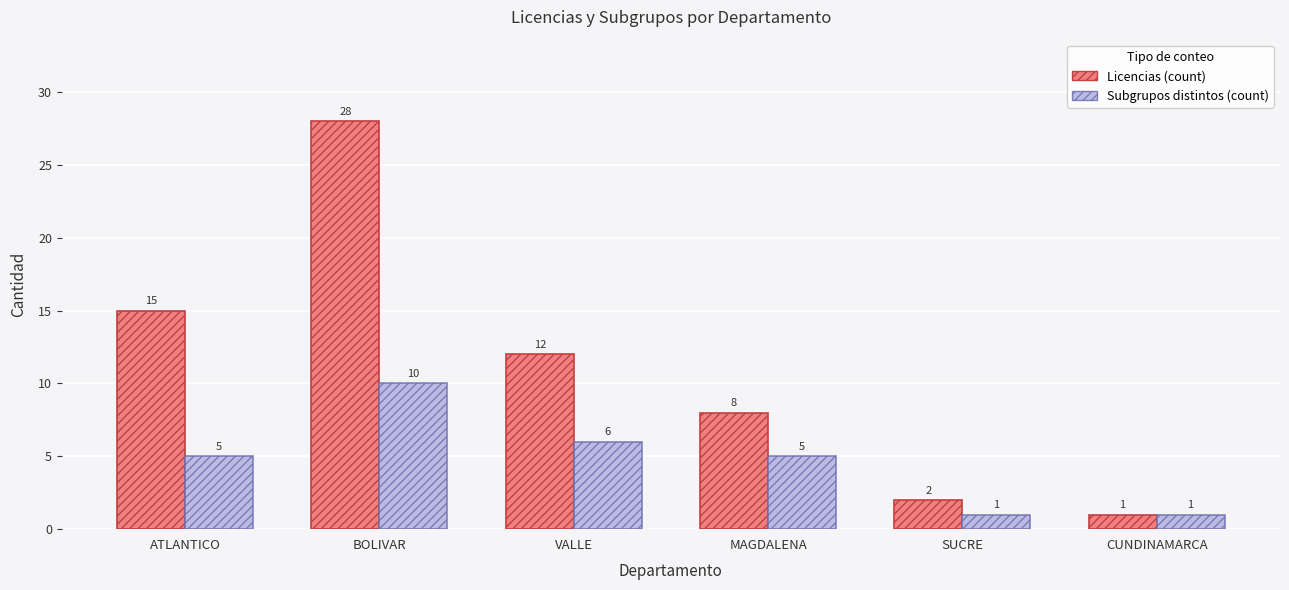

Which series has the largest total across all categories?

Licencias (count)